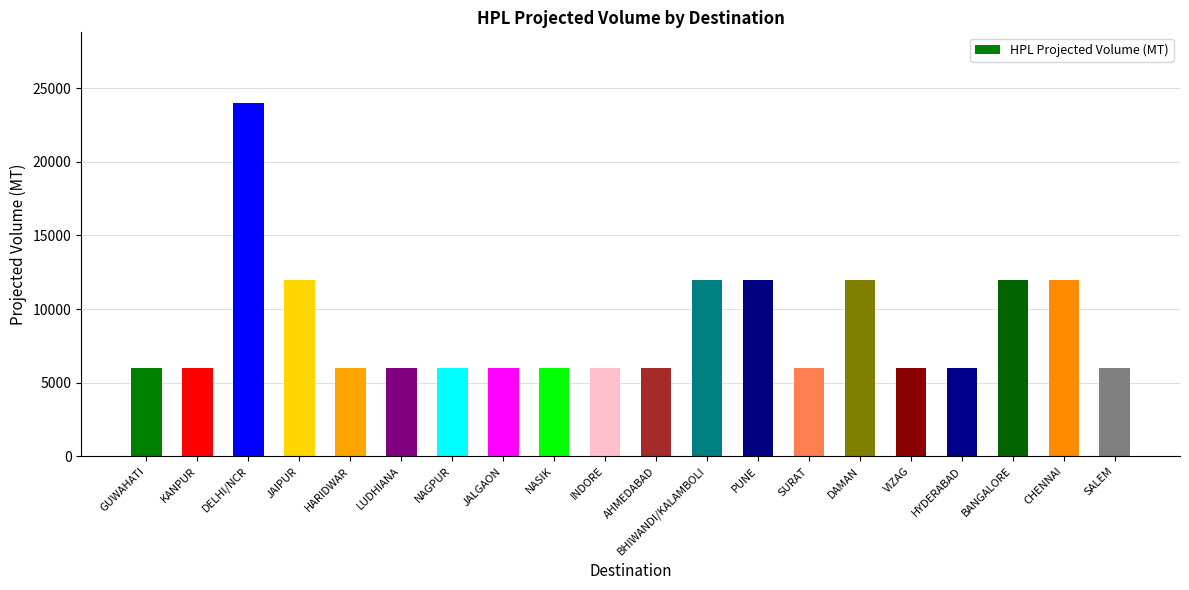

What is the label of the 5th bar from the right?

VIZAG